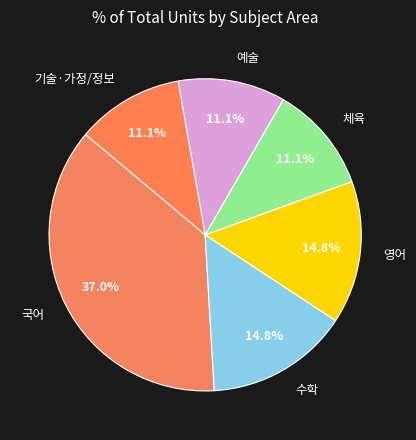

Approximately how many times larger is the value at 영어 compared to 수학?

1.0